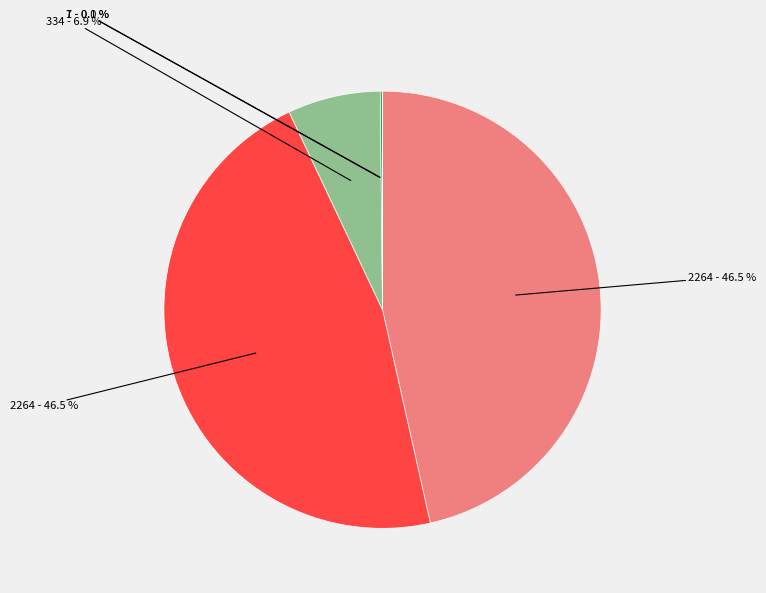

Is there any slice that represents more than half of the pie?

No